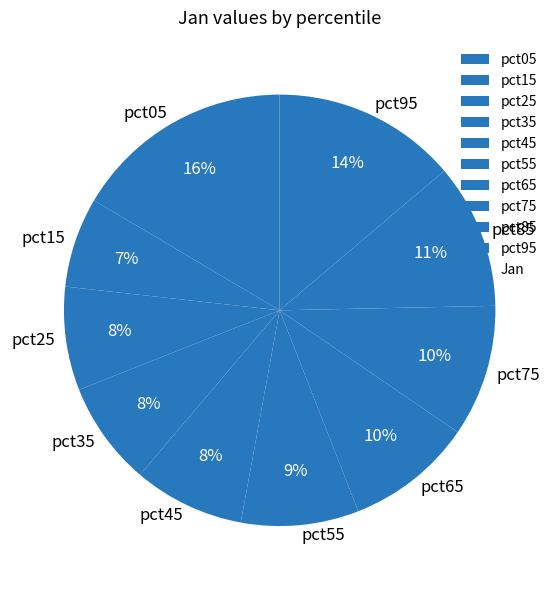

Is there a majority slice in this chart?

No